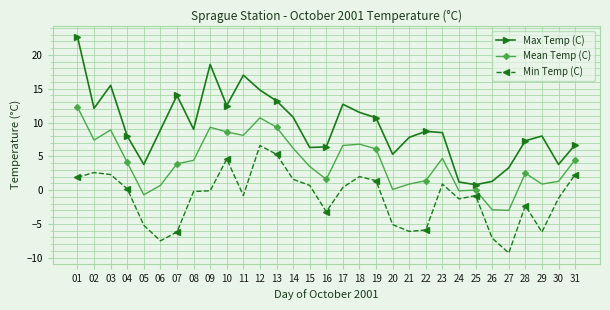

What is the difference between the highest and lowest values at 14?

9.2